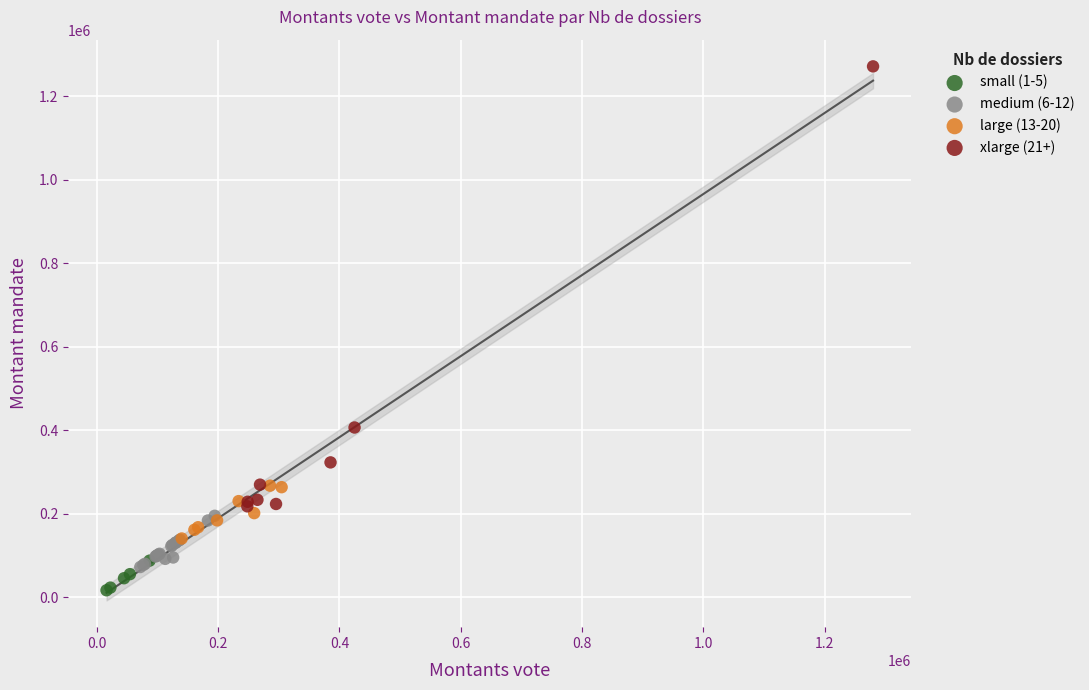

Which series reaches the maximum Y coordinate?

xlarge (21+)